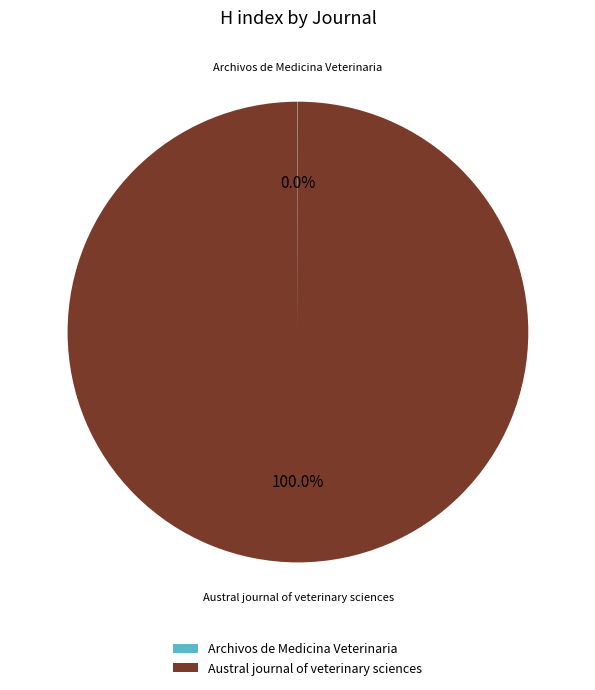

Which category accounts for the majority?

Austral journal of veterinary sciences